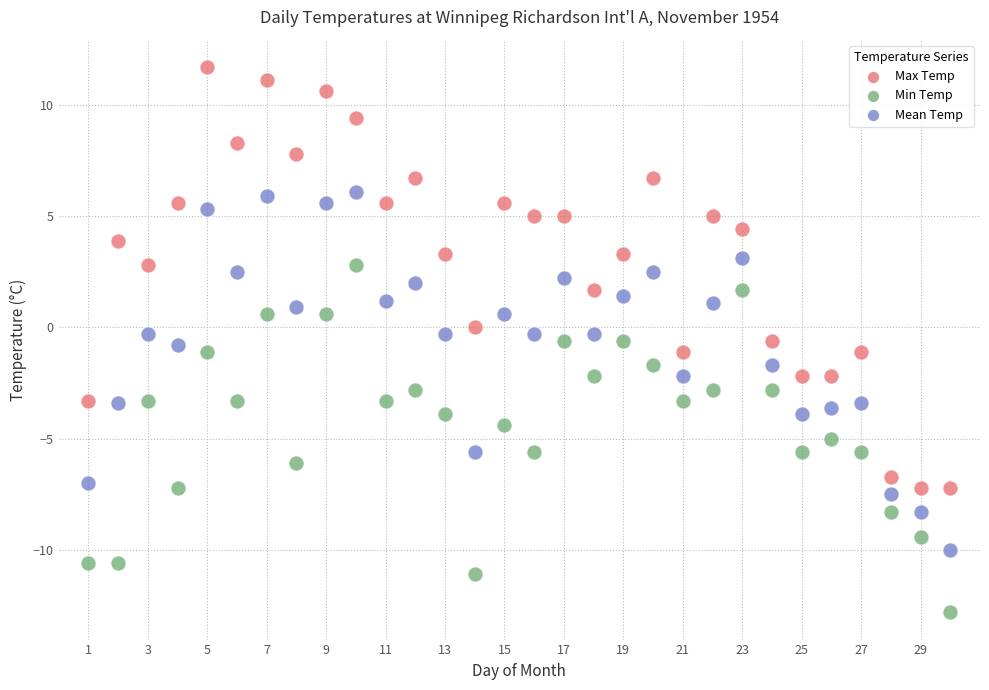

Which series reaches the maximum Y coordinate?

Max Temp